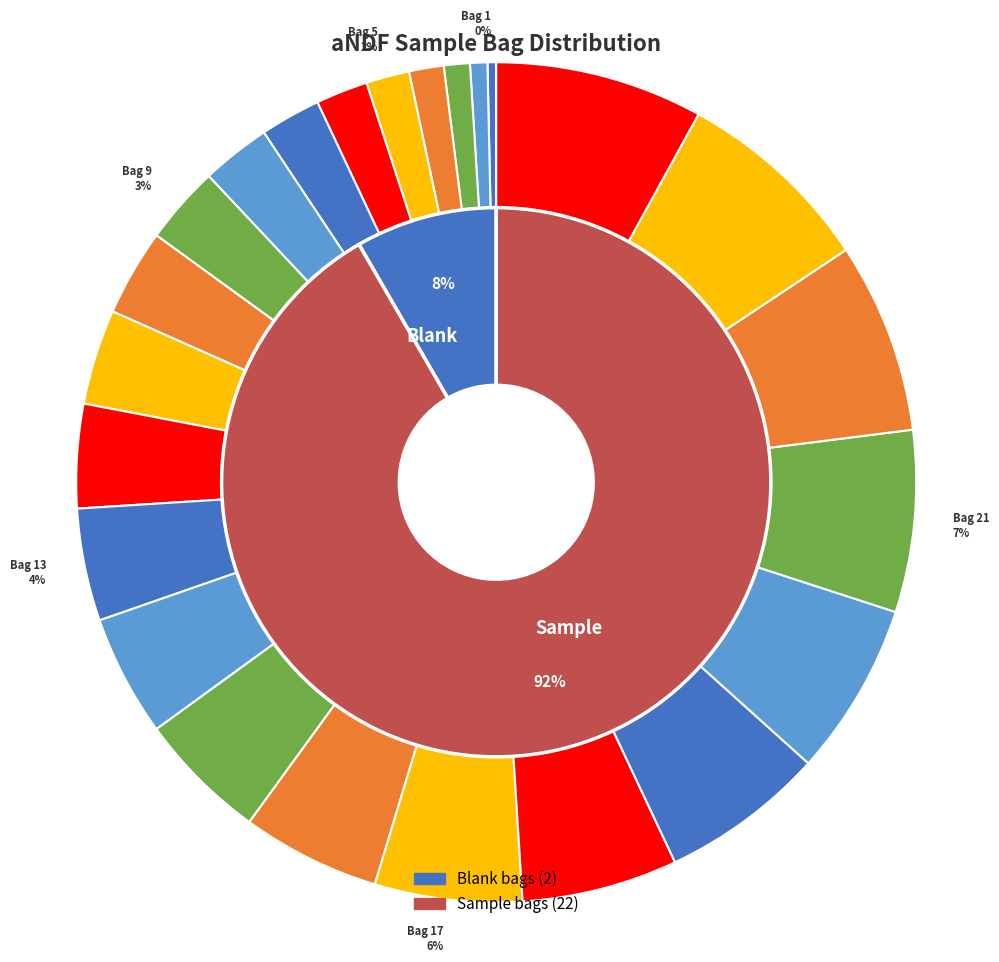

How much of the chart is everything except Bag 23?

92.3%